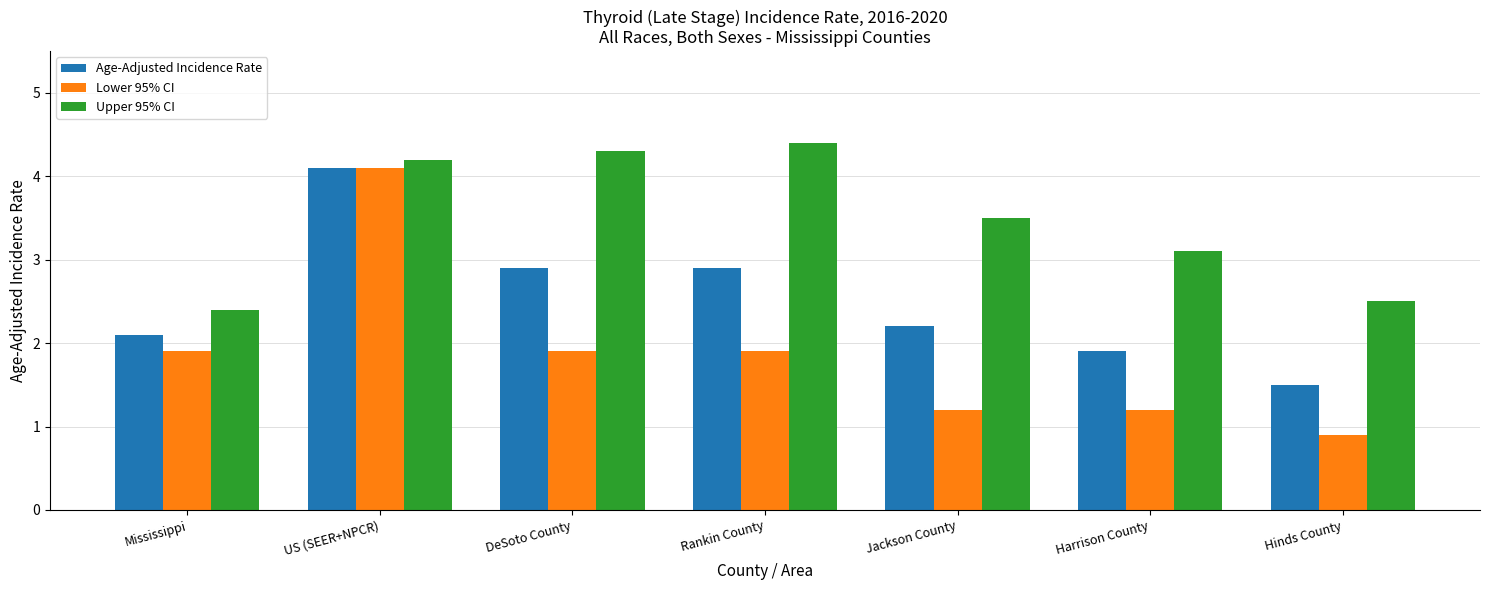

What is the label of the 6th bar from the left?

Harrison County